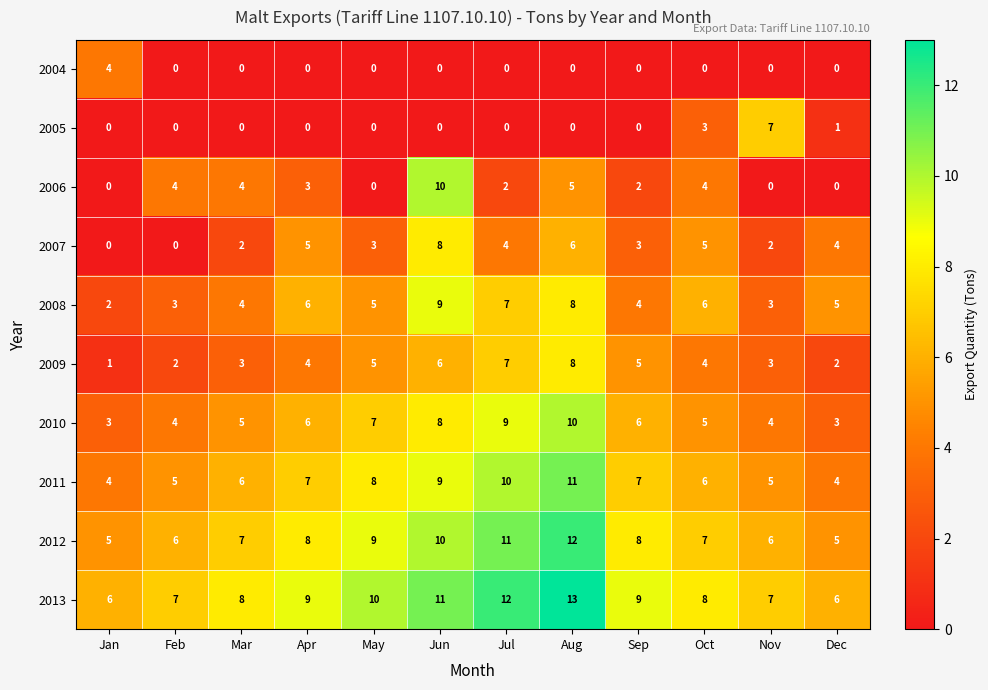

How many positive values does the 2007 series have?

10